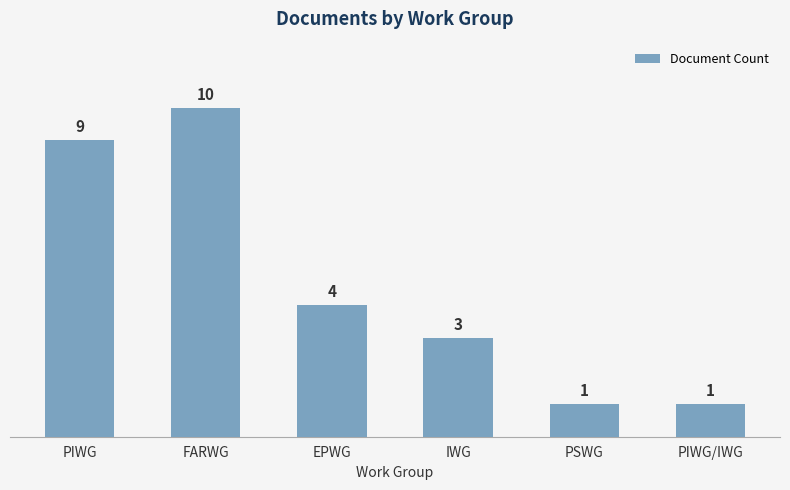

What is the maximum value shown in the chart?

10